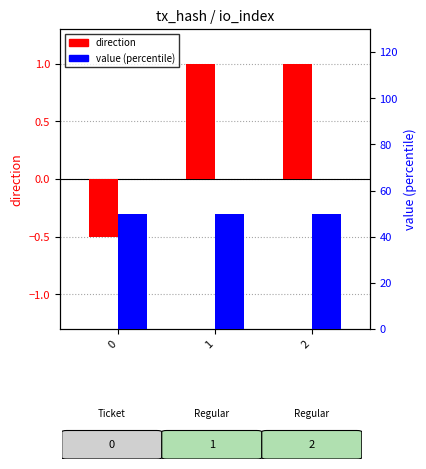

How many bars are there in total?

6